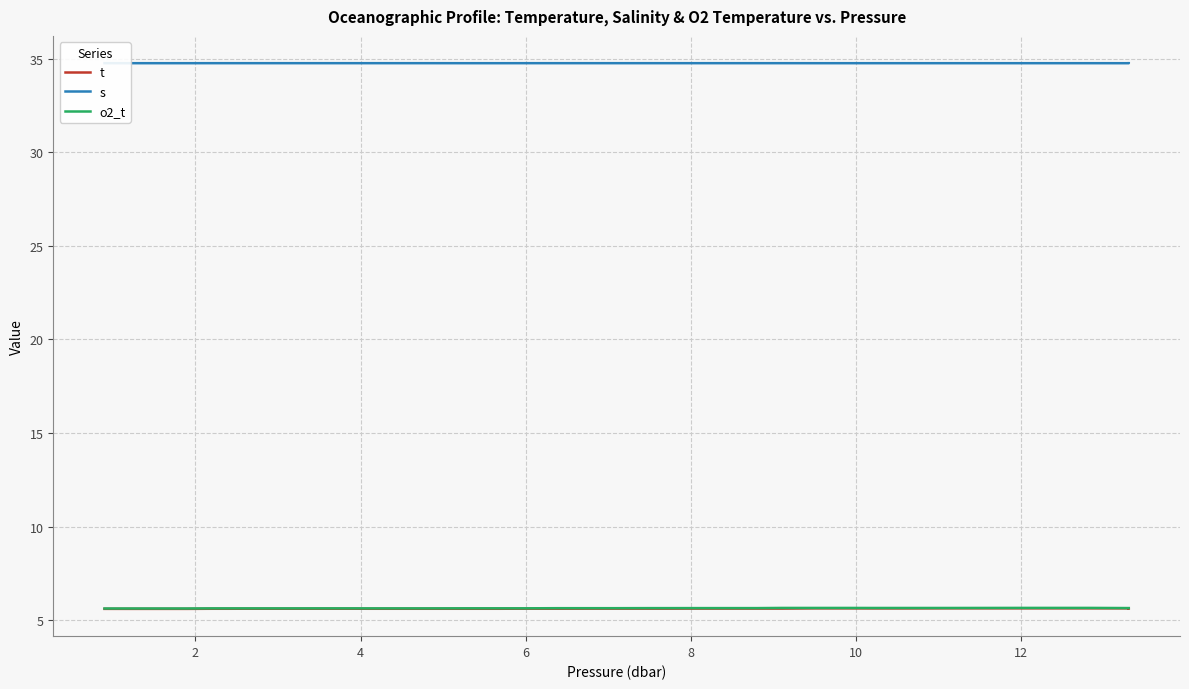

What are all the series names shown in the legend?

t, s, o2_t